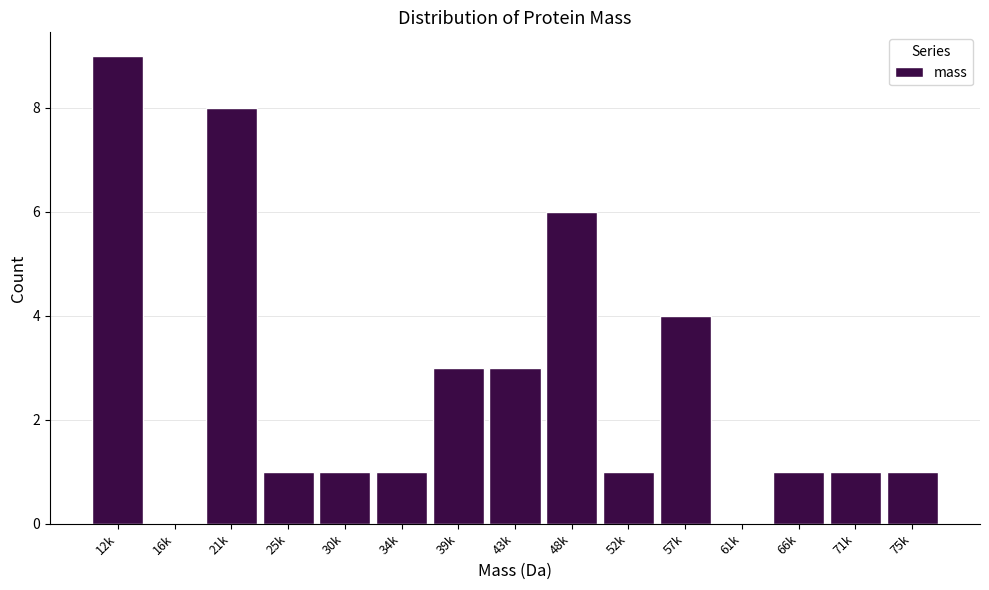

Reading right to left, list all the values displayed in this chart.

75k=1	71k=1	66k=1	61k=0	57k=4	52k=1	48k=6	43k=3	39k=3	34k=1	30k=1	25k=1	21k=8	16k=0	12k=9